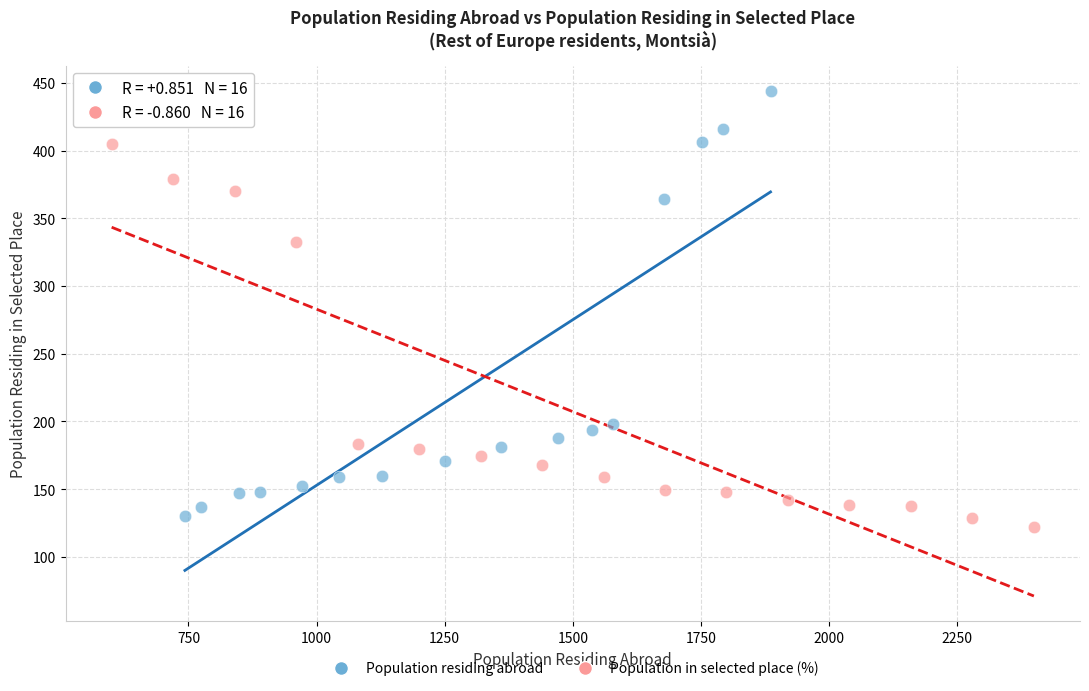

Which series has the largest Y range (max minus min)?

Population residing abroad